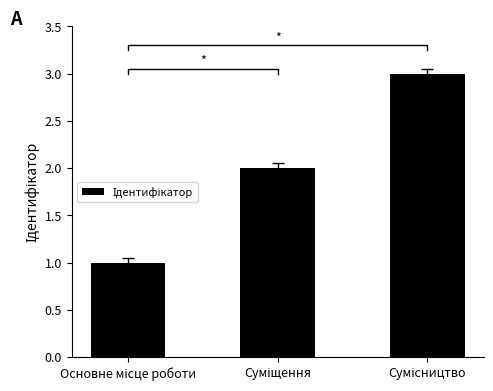

At which label does the data first exceed 2?

Сумісництво